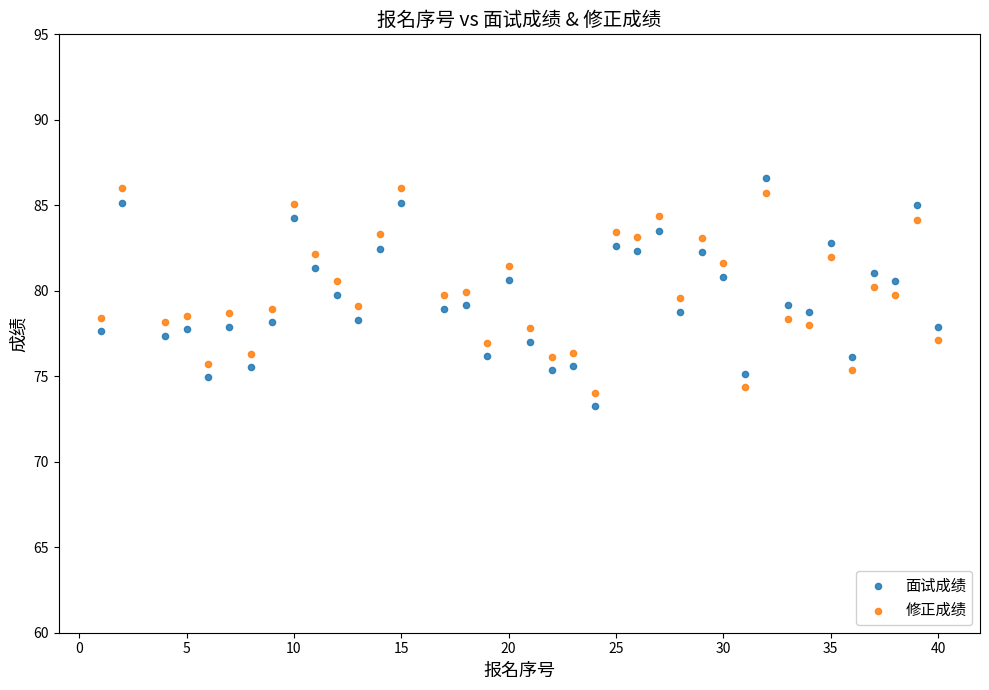

Across all data points, what is the range of Y values (max minus min)?

13.3